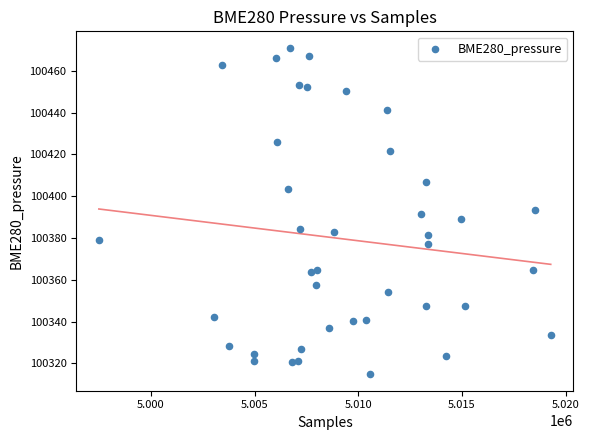

How many points are shown in the scatter plot?

40